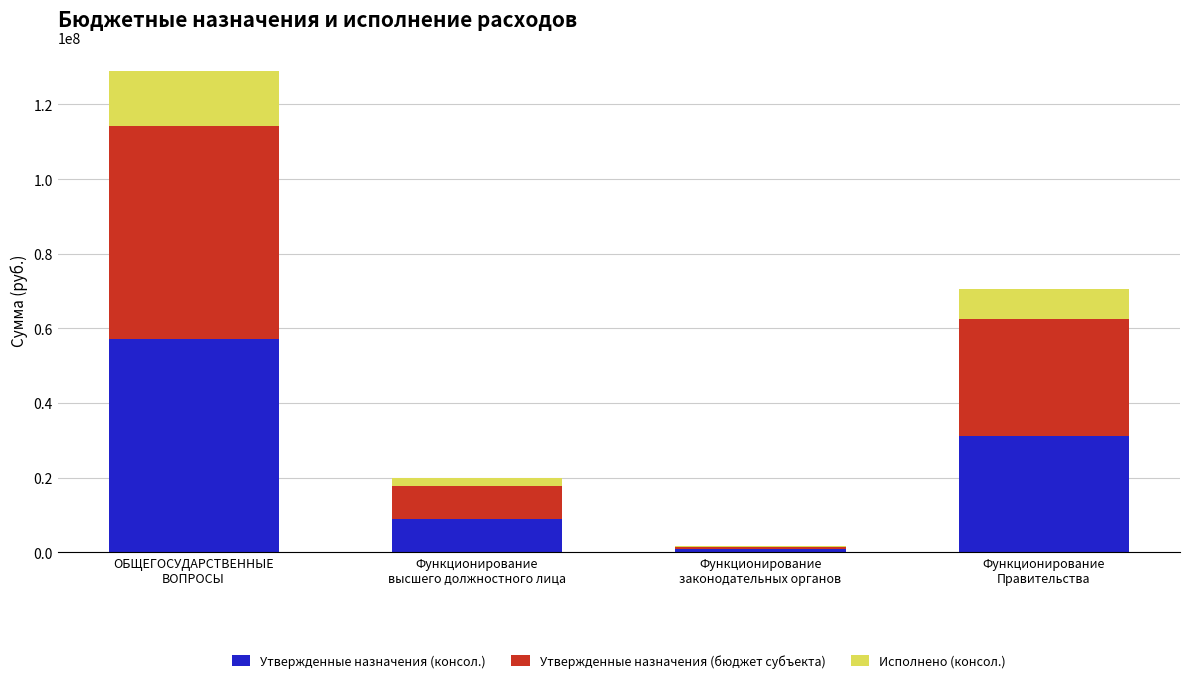

What is the sum of all Утвержденные назначения (консол.) values?

97980986.5